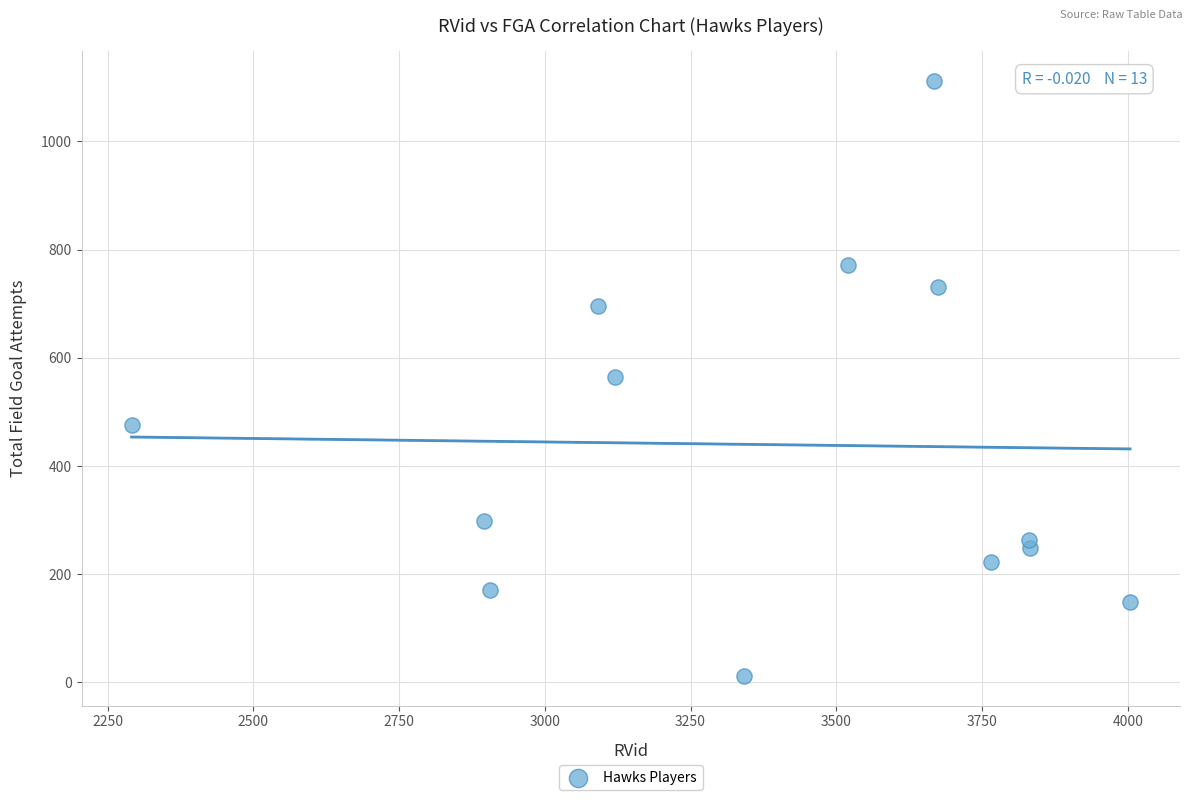

What is the range of Y values (max minus min)?

1100